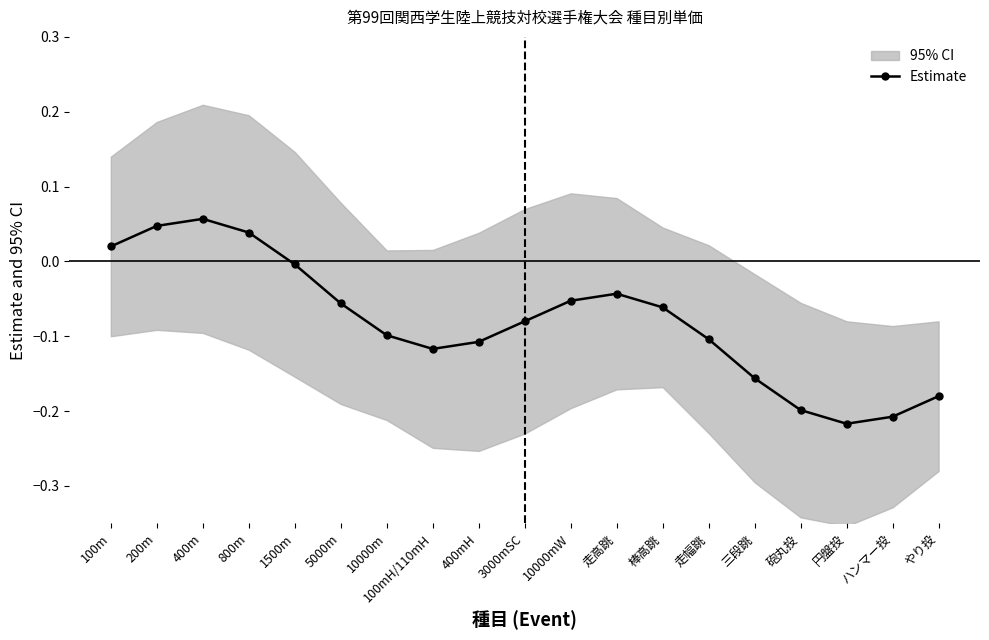

What is the label of the 13th point from the left?

棒高跳